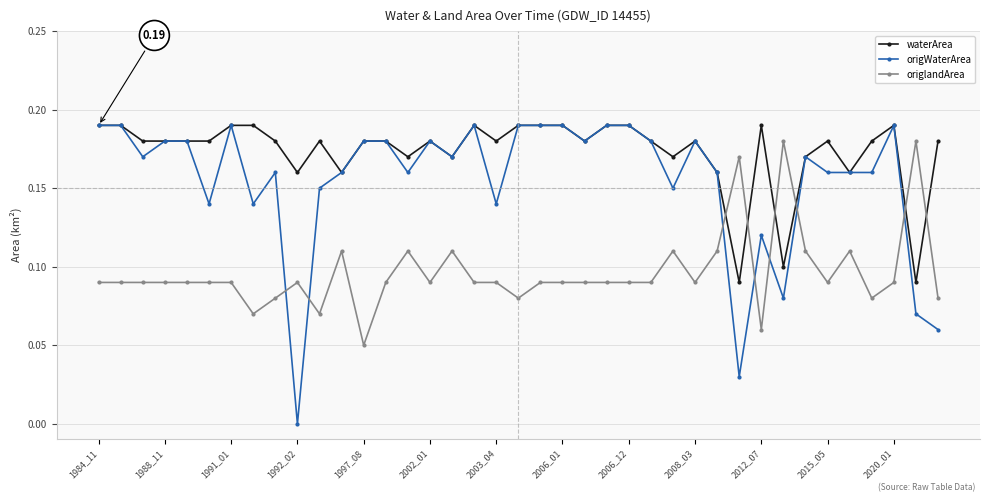

How many intersections are there between origWaterArea and origlandArea?

7